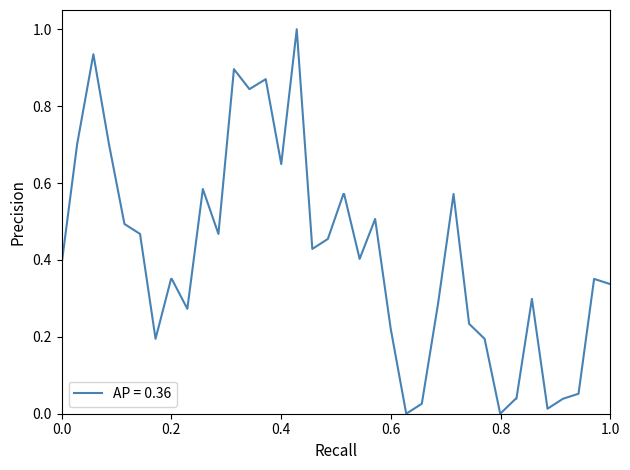

What is the difference between the maximum and minimum values?

1.0